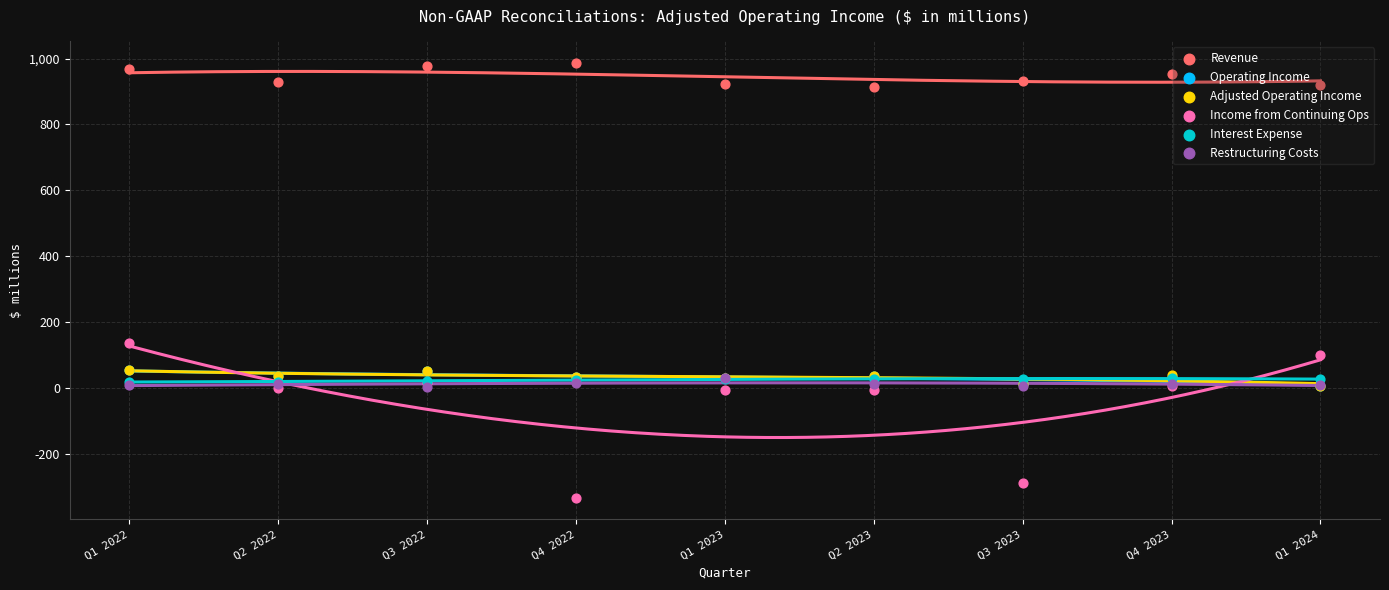

At how many categories does at least one series exceed -144?

9